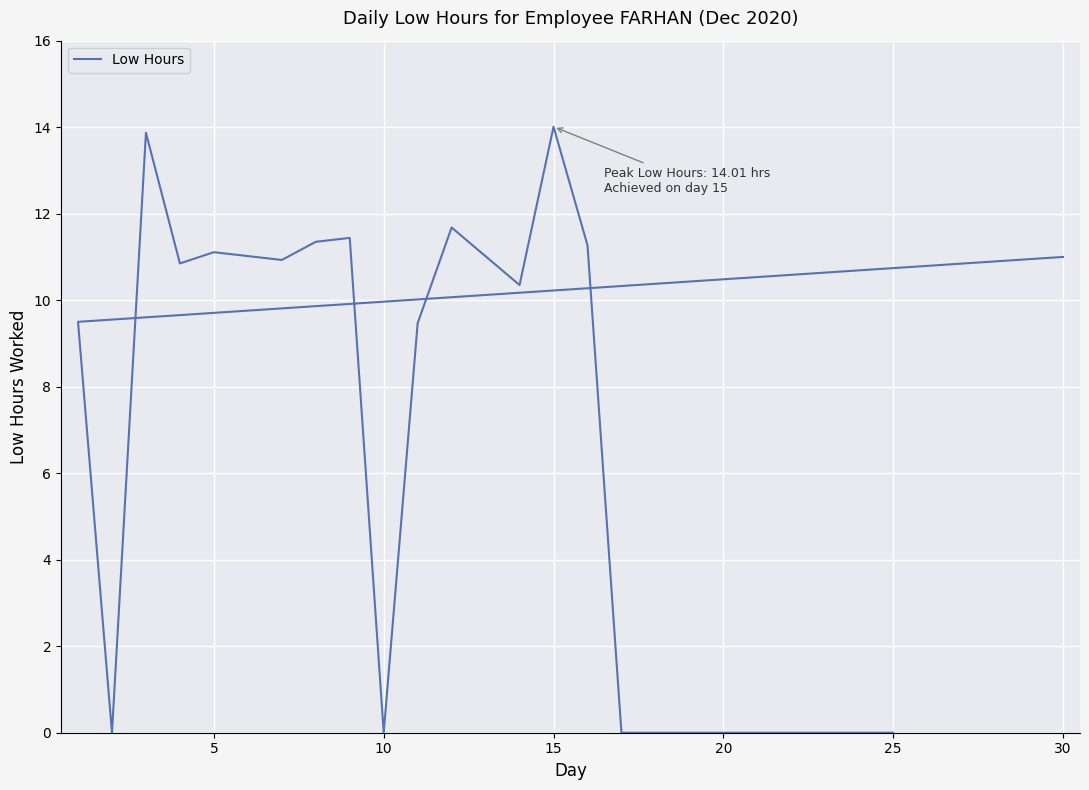

True or false: the data has more than 1 interior local peaks.

True